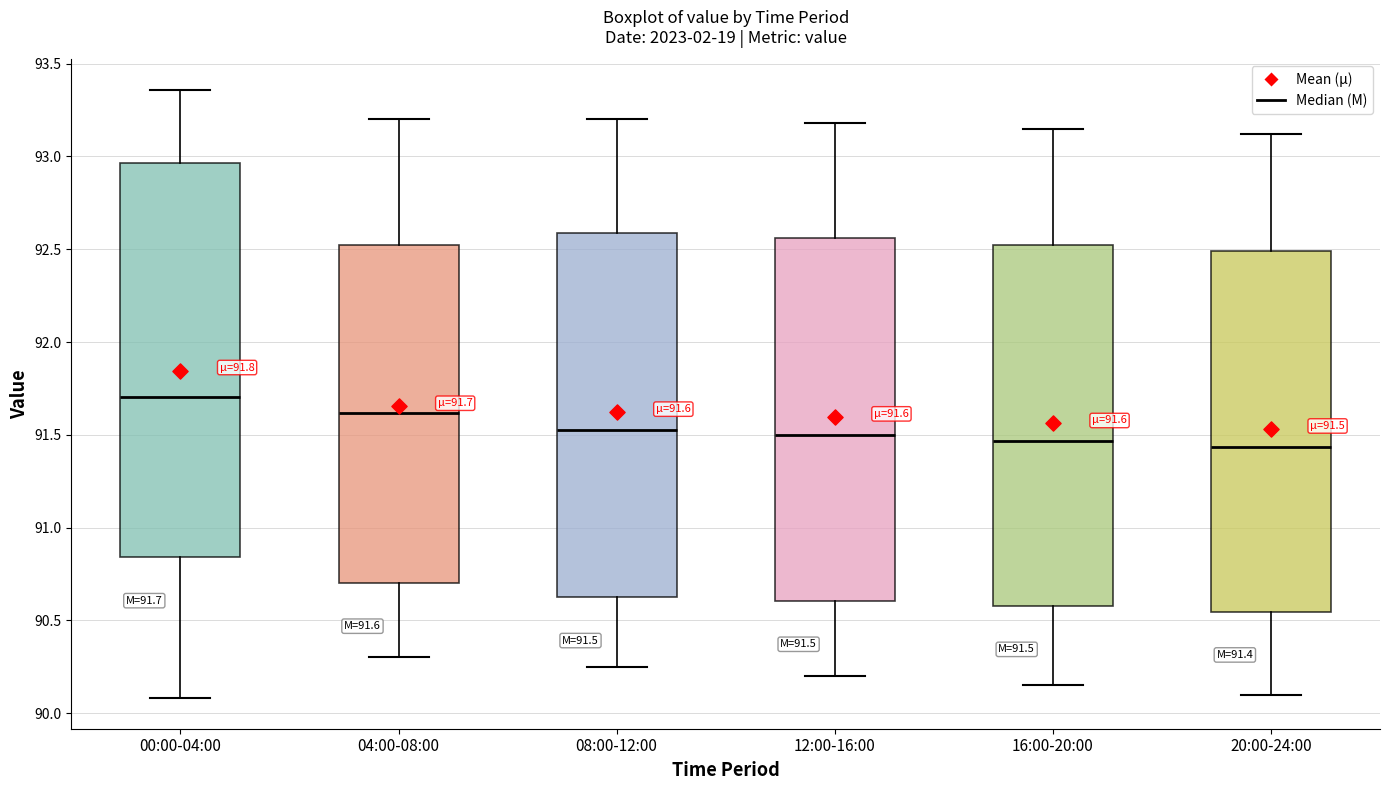

Comparing the boxes themselves (not the whiskers), which one is the tallest?

00:00-04:00